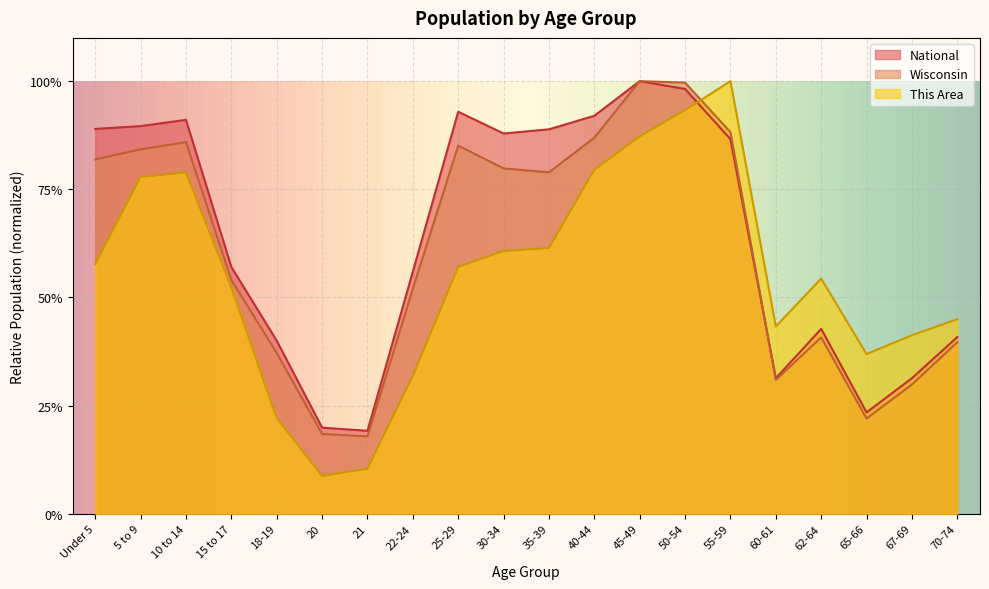

What is the maximum value for Wisconsin?

1.0